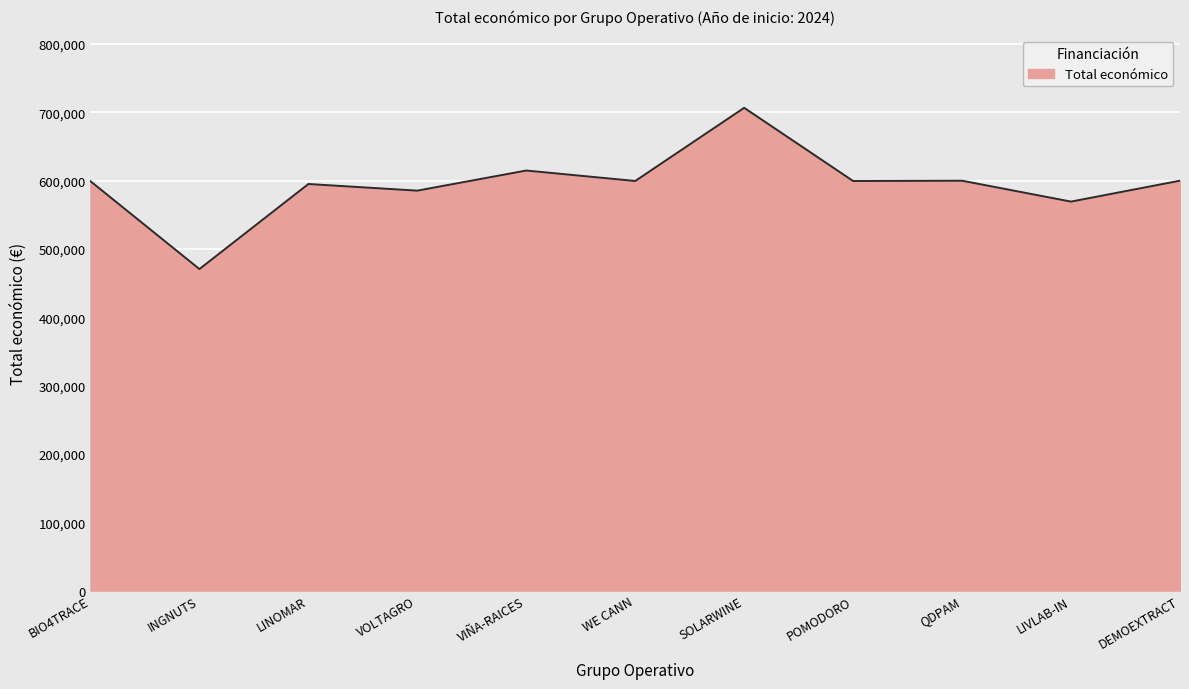

What is the approximate value at SOLARWINE, to the nearest 100?

706700